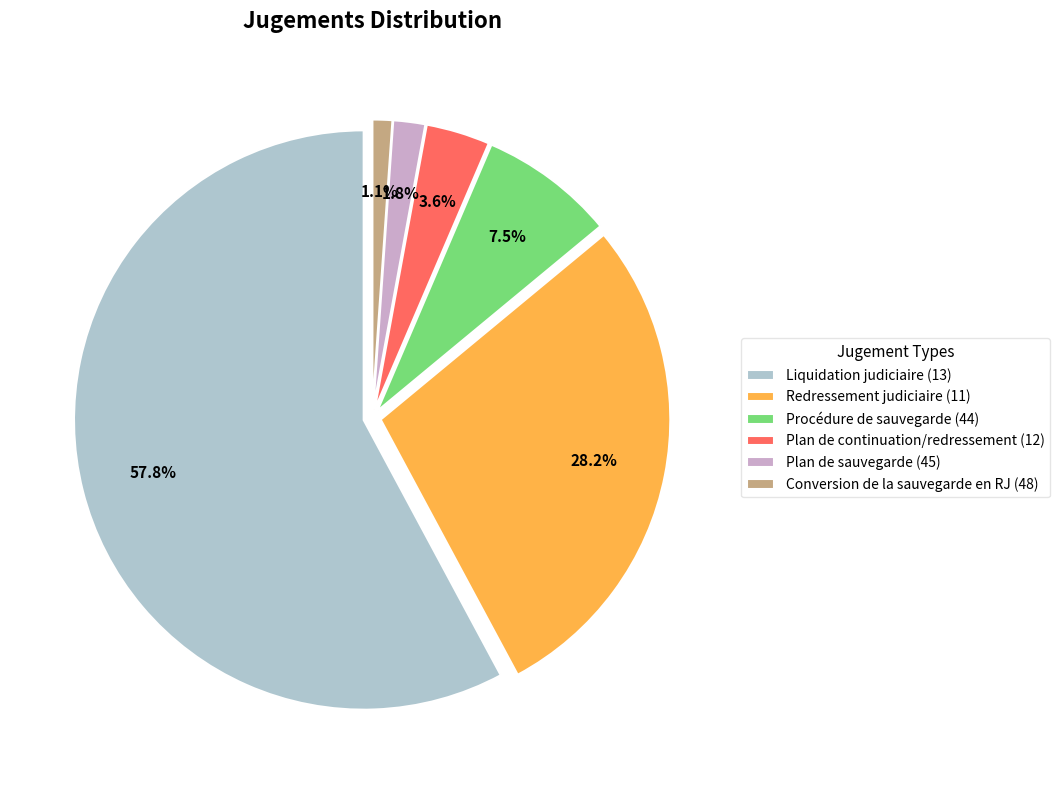

Which slice is the smallest?

Conversion de la sauvegarde en RJ (48)